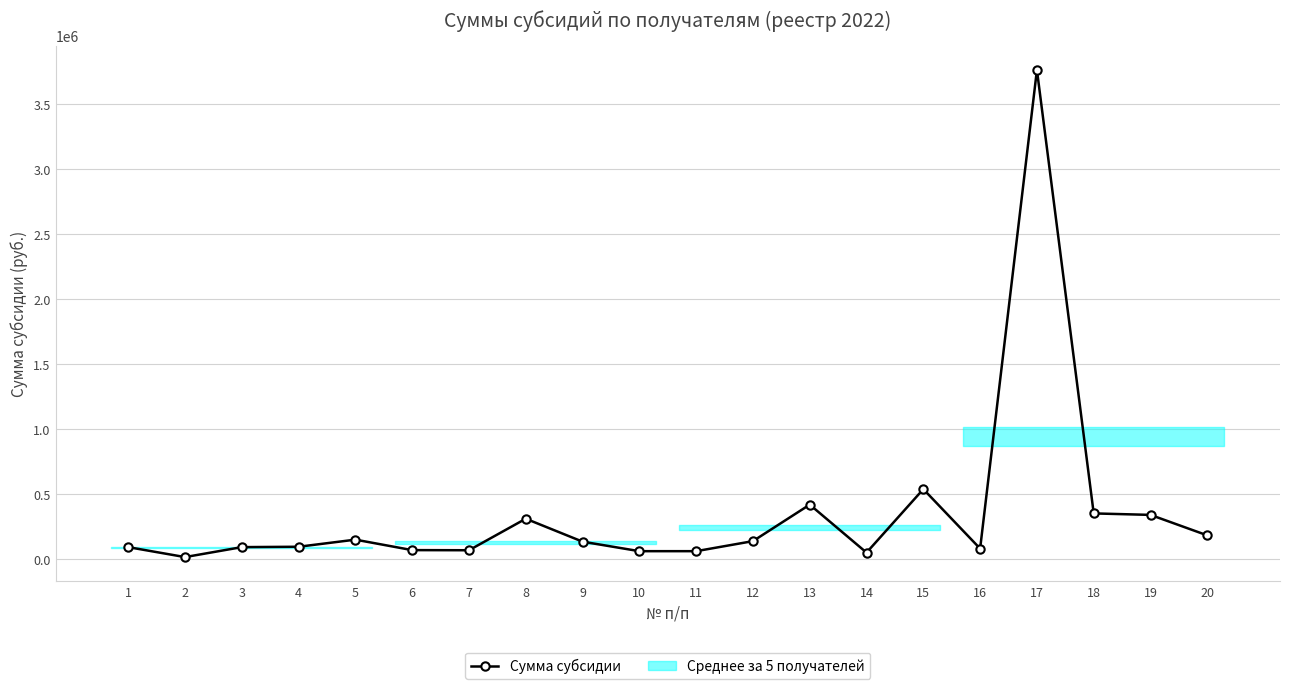

The value at 17 is 5214450.6. True or false?

False